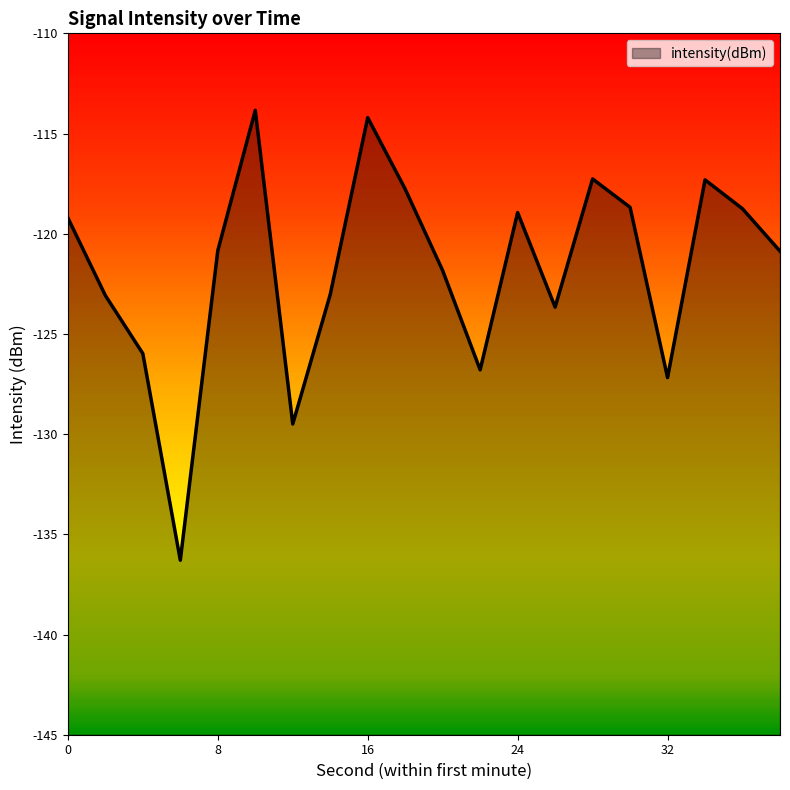

What is the difference between the maximum and minimum values?

22.5